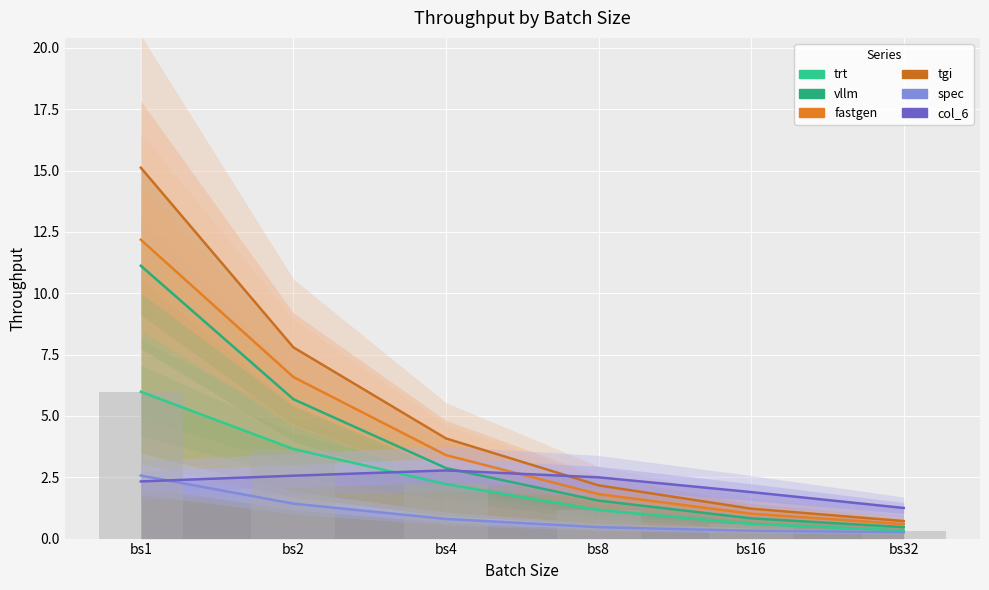

Reading left to right, transcribe all the data shown in this chart.

trt: 6.0	3.7	2.2	1.2	0.6	0.3
vllm: 11.1	5.7	2.9	1.5	0.8	0.5
fastgen: 12.2	6.6	3.4	1.8	1.0	0.6
tgi: 15.1	7.8	4.1	2.2	1.2	0.7
spec: 2.6	1.4	0.8	0.5	0.3	0.3
col_6: 2.3	2.6	2.8	2.5	1.9	1.2